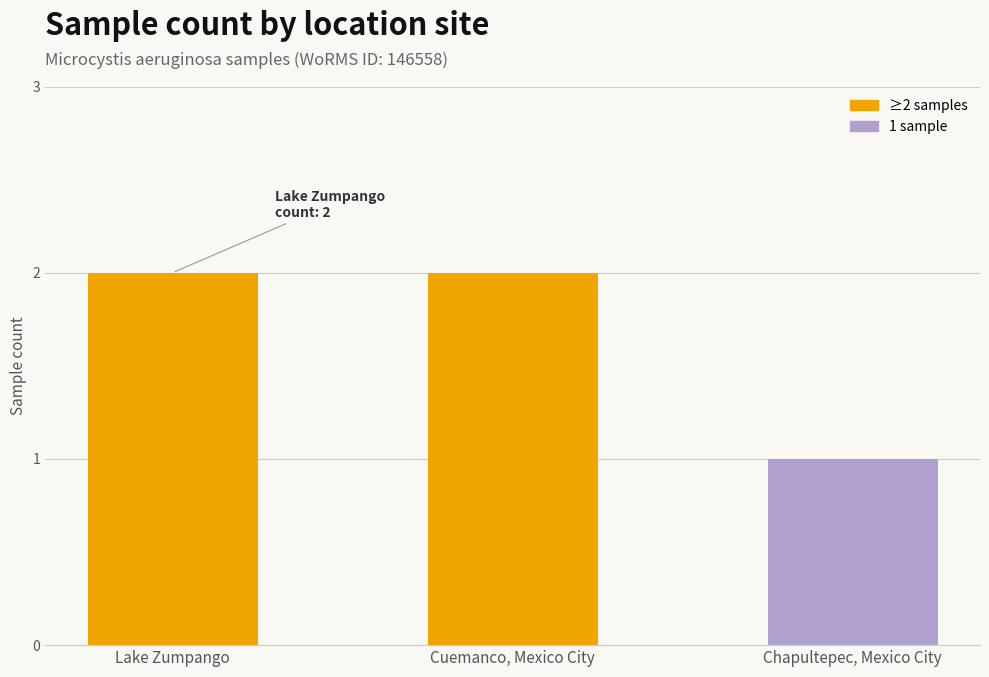

Which label corresponds to the smallest value in the chart?

Chapultepec, Mexico City